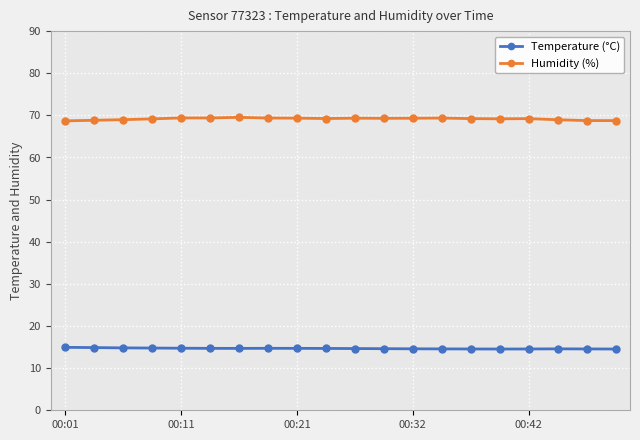

True or false: Temperature (°C) has more than 1 points higher than both neighbors.

True